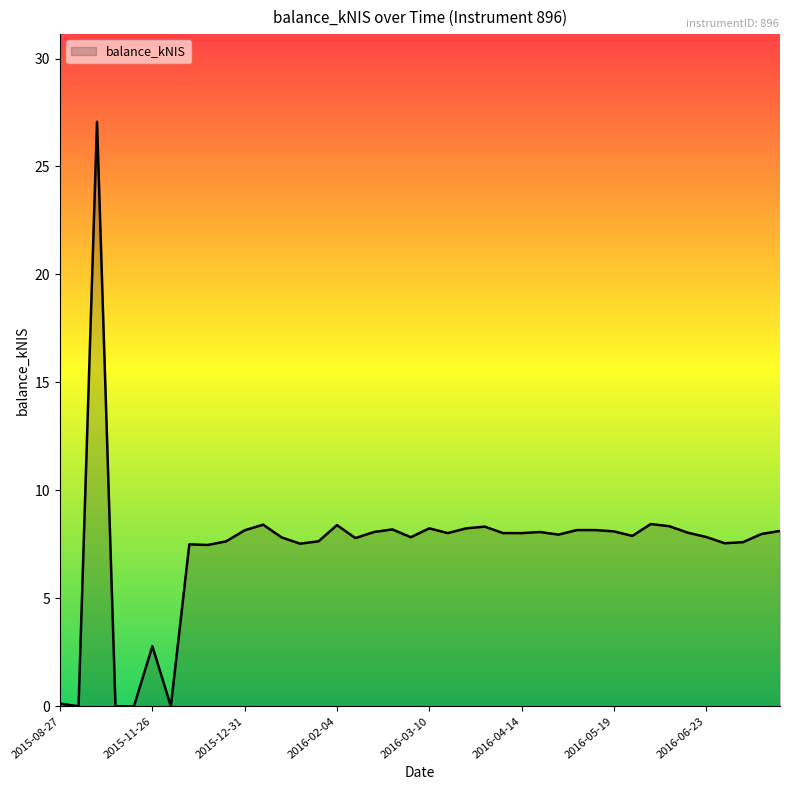

What is the difference between the maximum and minimum values?

27.1